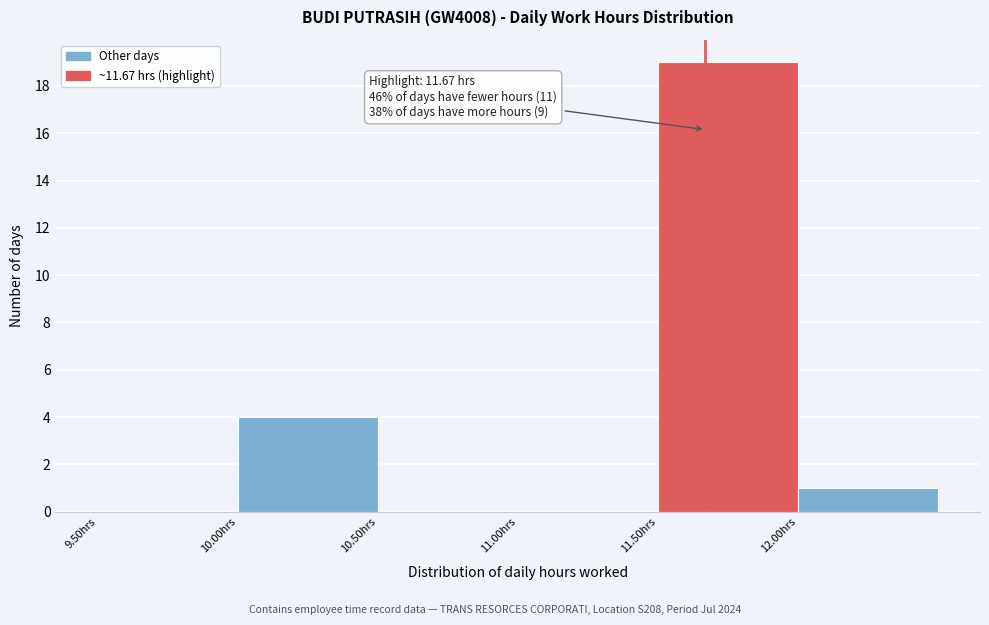

Over which range of the x-axis is the bar tallest?

11.5 to 12.0